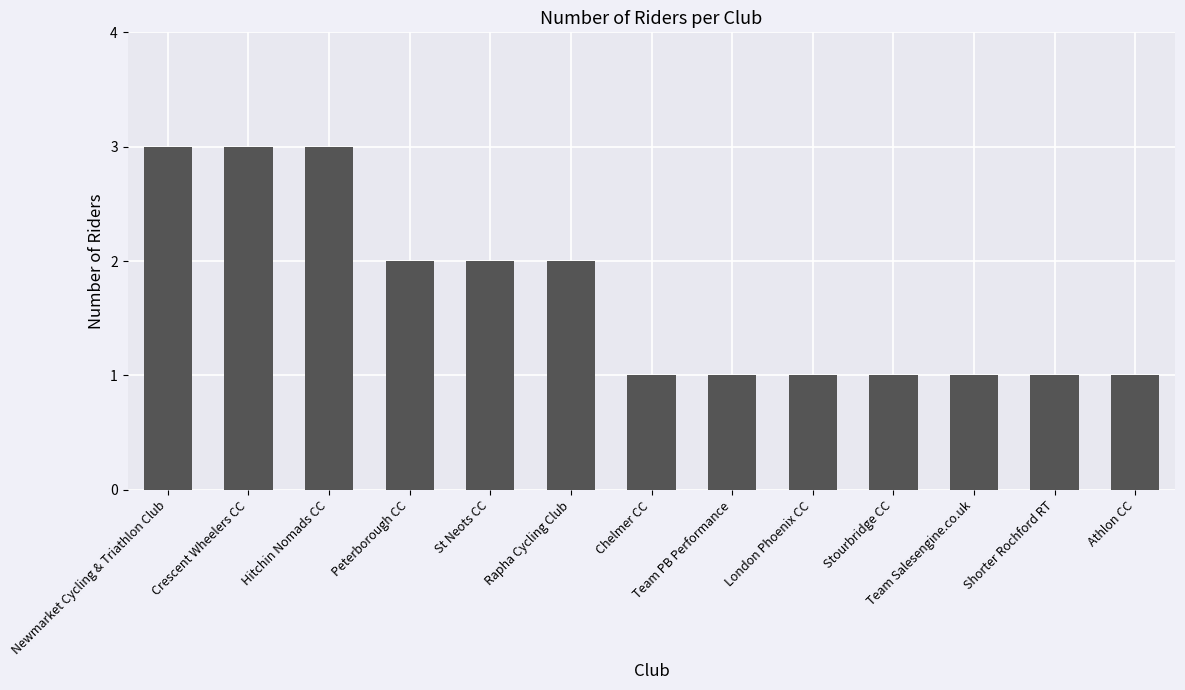

What is the sum of all values?

22